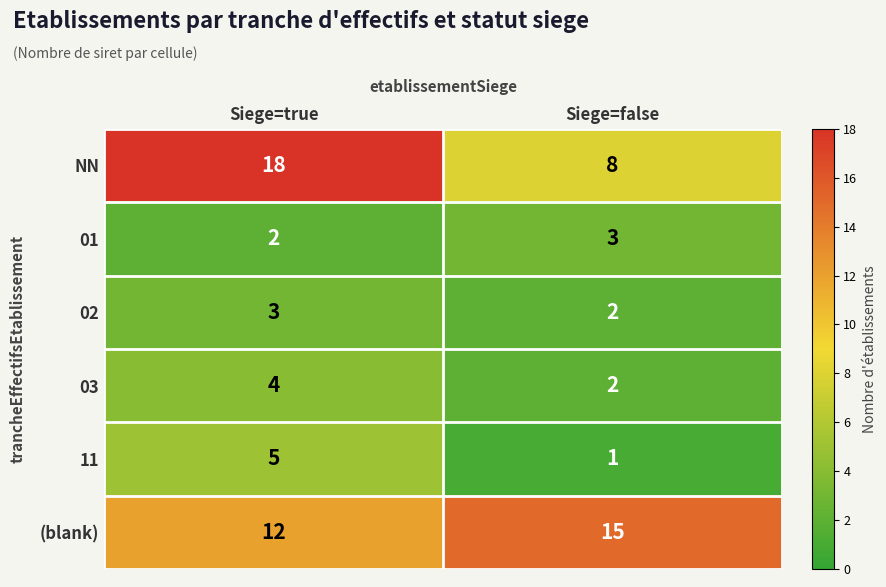

True or false: (blank) has a value of 12 at Siege=true.

True